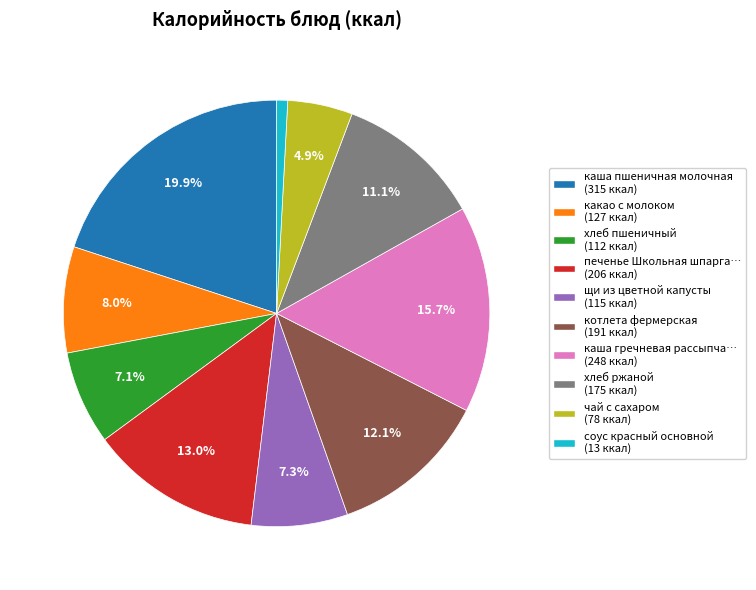

To the nearest percent, what is the difference between the largest and smallest slice percentages?

19%